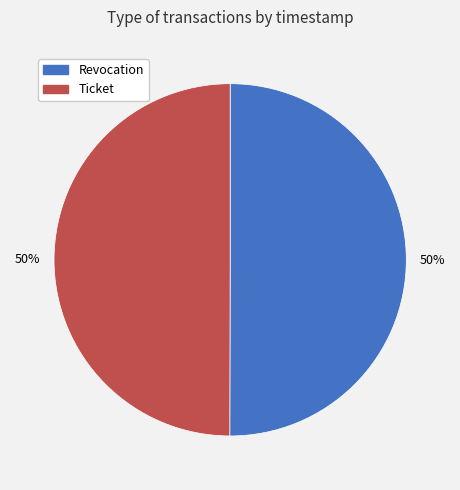

How many segments does this pie chart have?

2